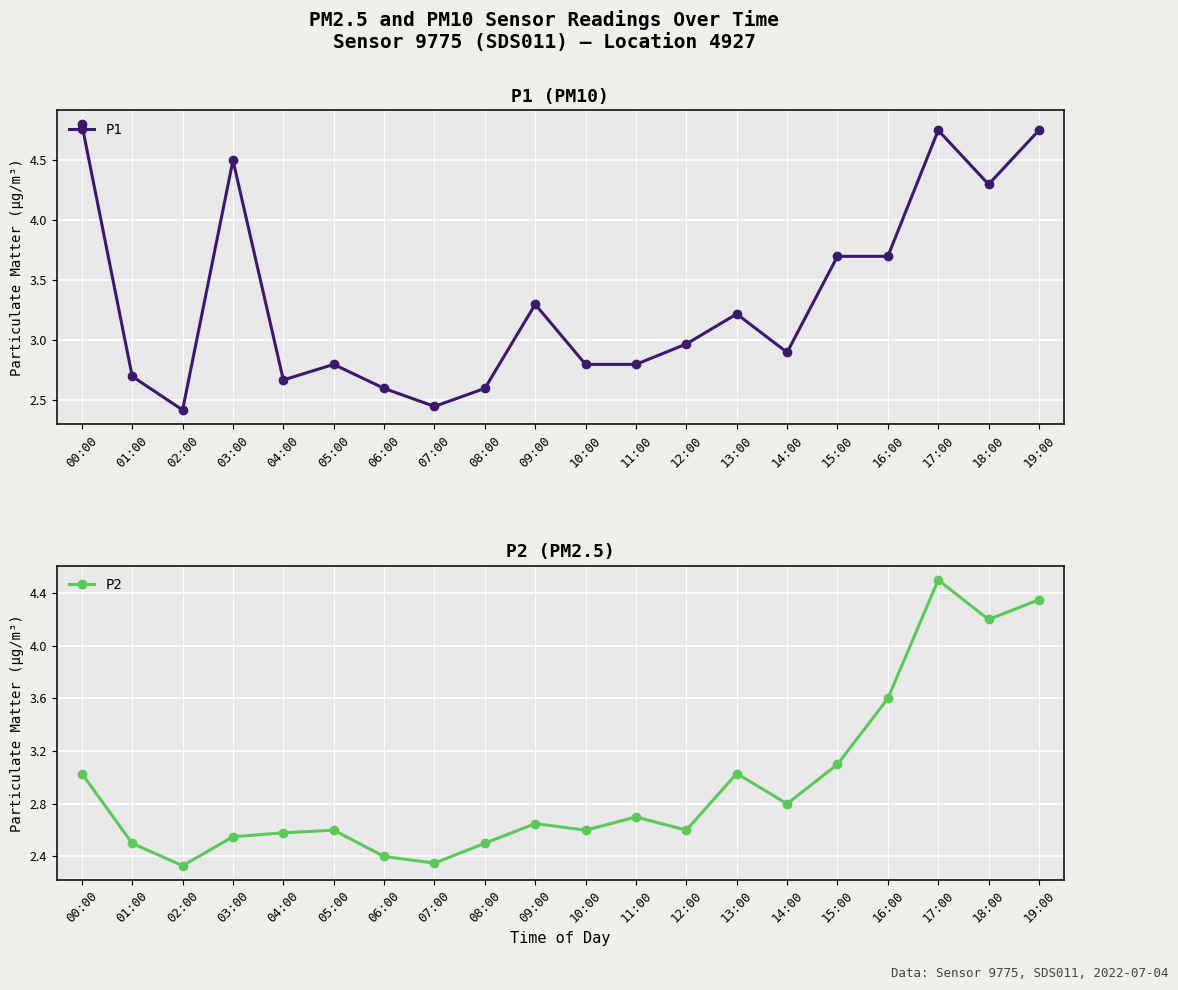

What value does the P1 series have at 17:00?

4.8